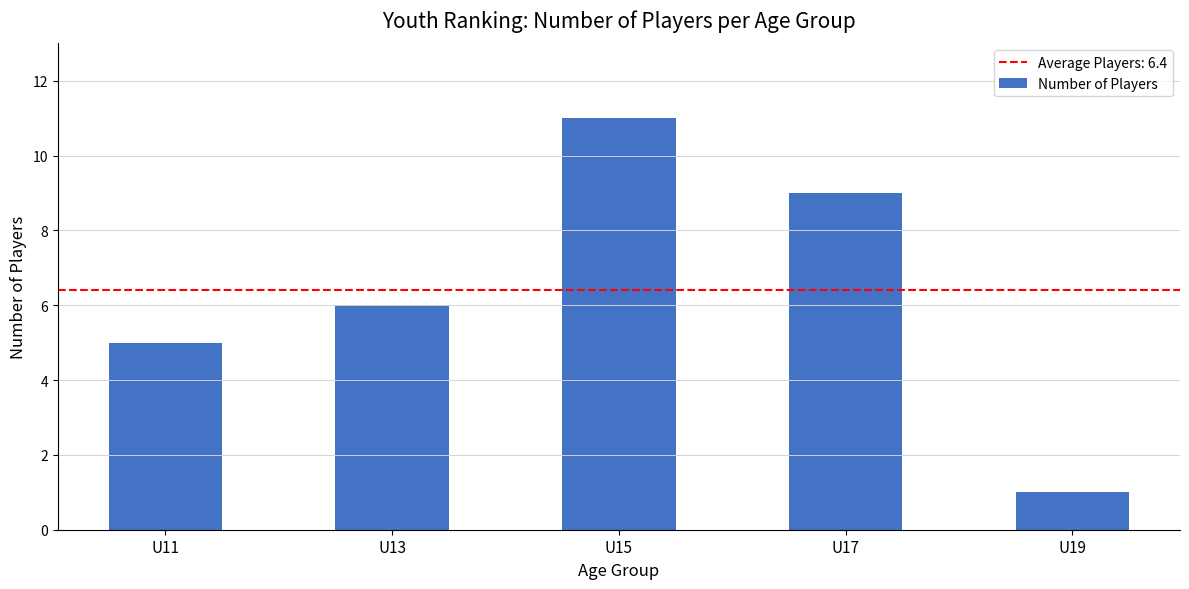

How many bars are there in total?

5